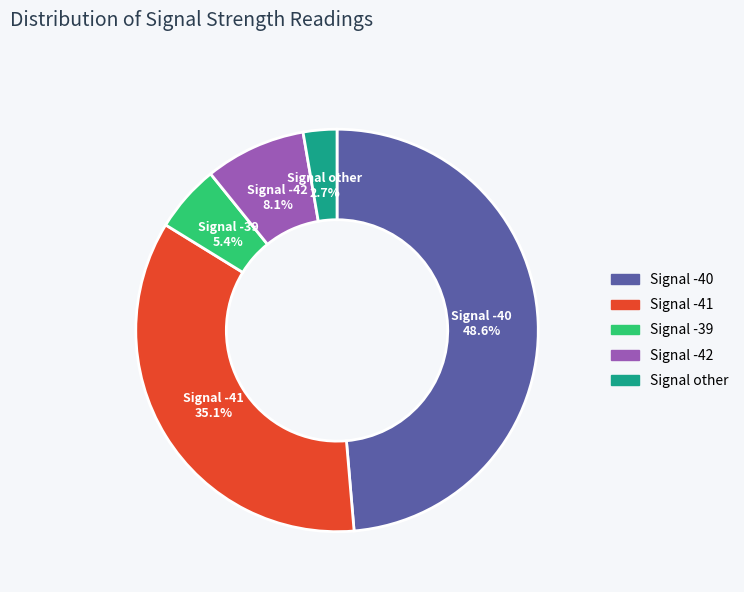

Is there a majority slice in this chart?

No